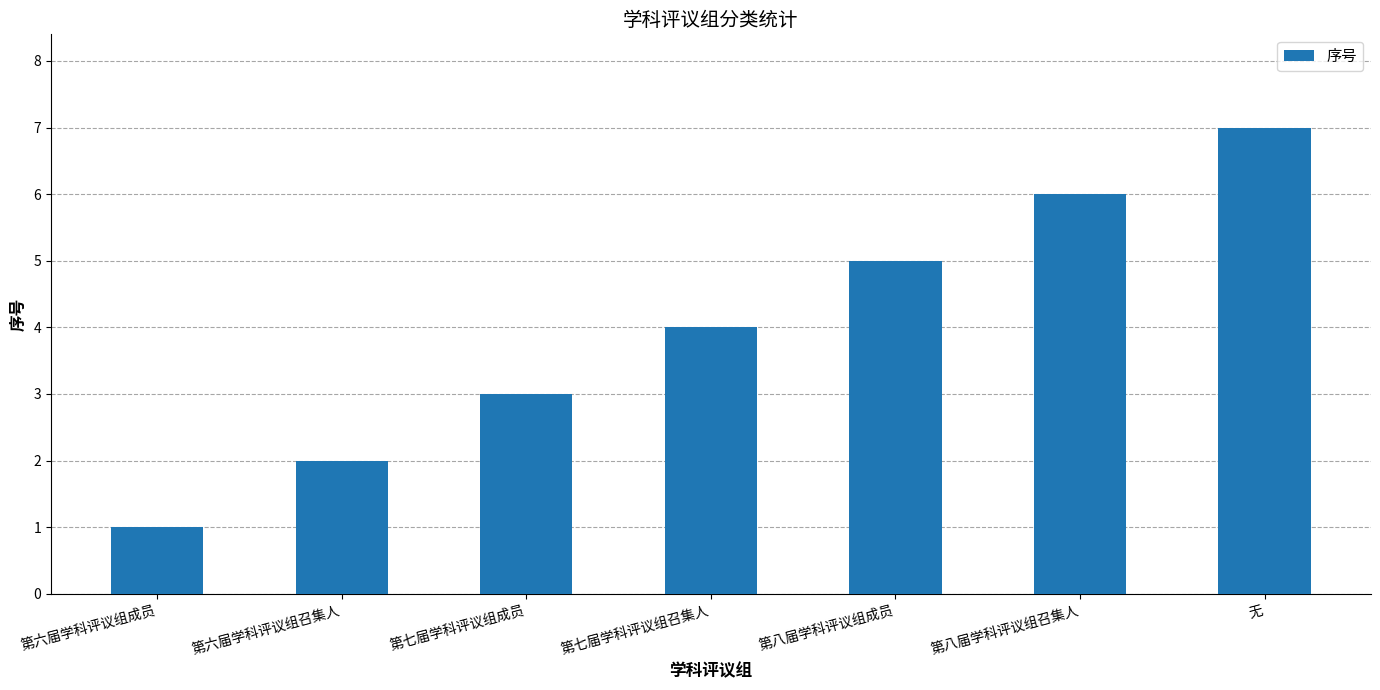

The value at 第六届学科评议组成员 is 2. True or false?

False